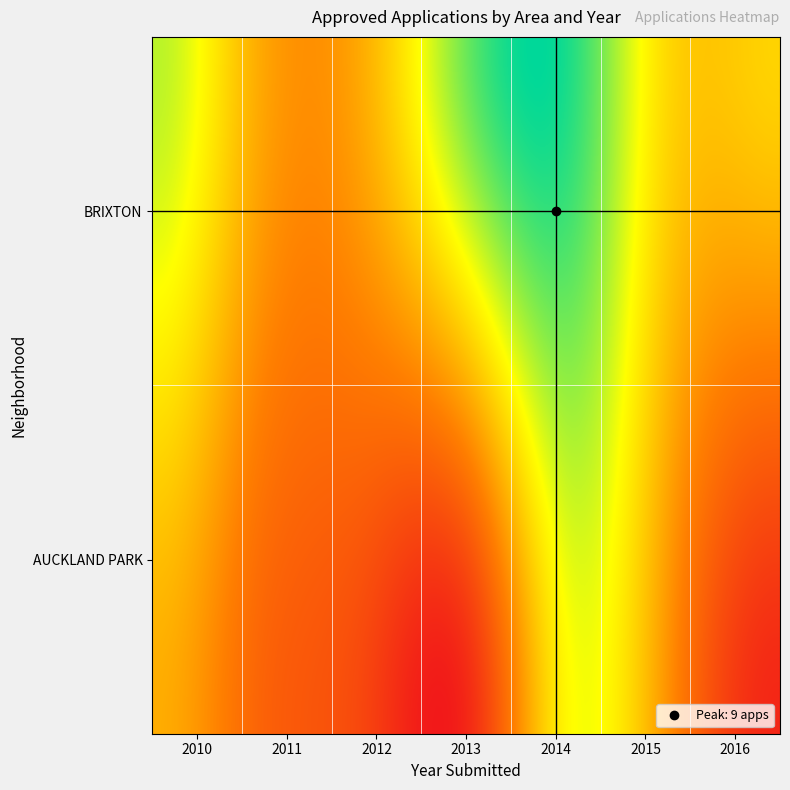

Reading right to left, list all the values displayed in this chart.

AUCKLAND PARK: 2016=0	2015=3	2014=6	2013=0	2012=1	2011=2	2010=4
BRIXTON_A: 2016=5	2015=5	2014=5	2013=0	2012=0	2011=0	2010=0
BRIXTON_B: 2016=0	2015=0	2014=4	2013=8	2012=4	2011=4	2010=7